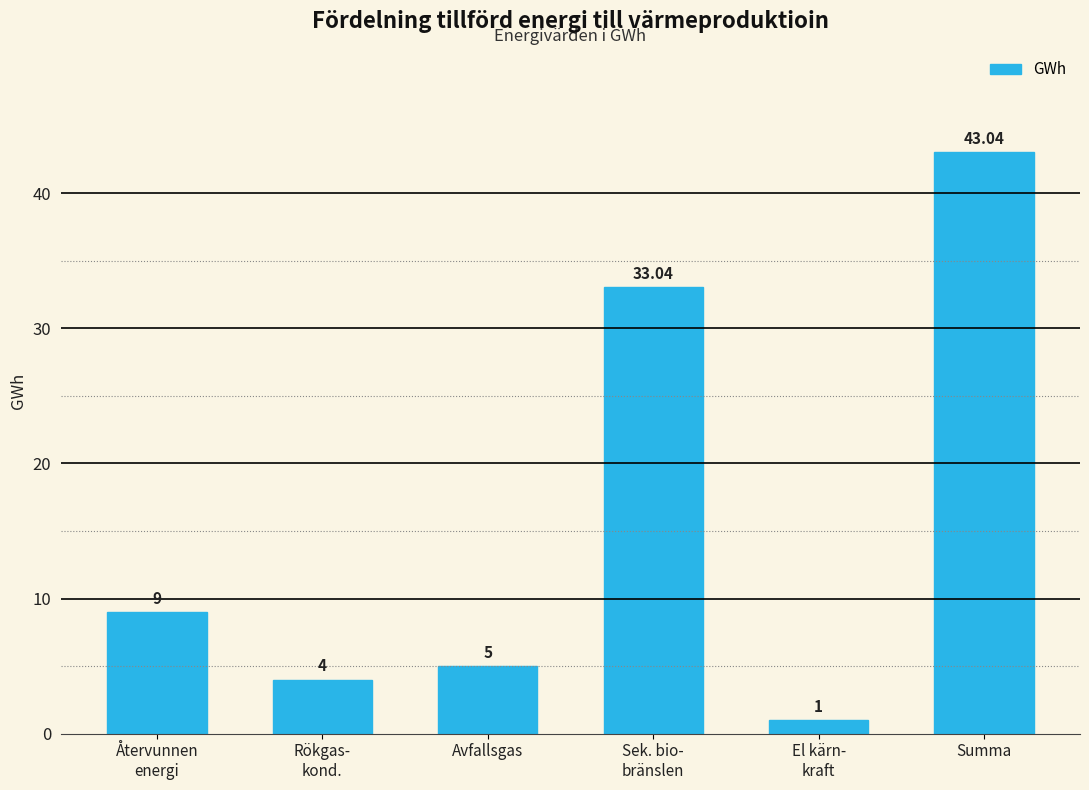

What is the label of the 4th bar from the right?

Avfallsgas